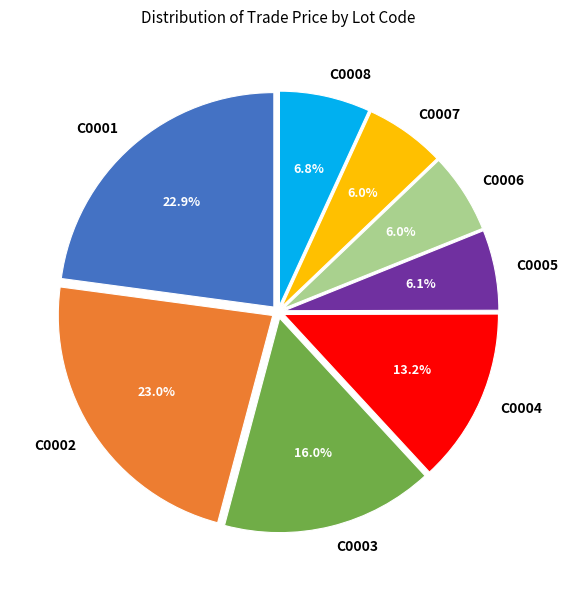

The C0008 slice represents 1% of the pie. True or false?

False